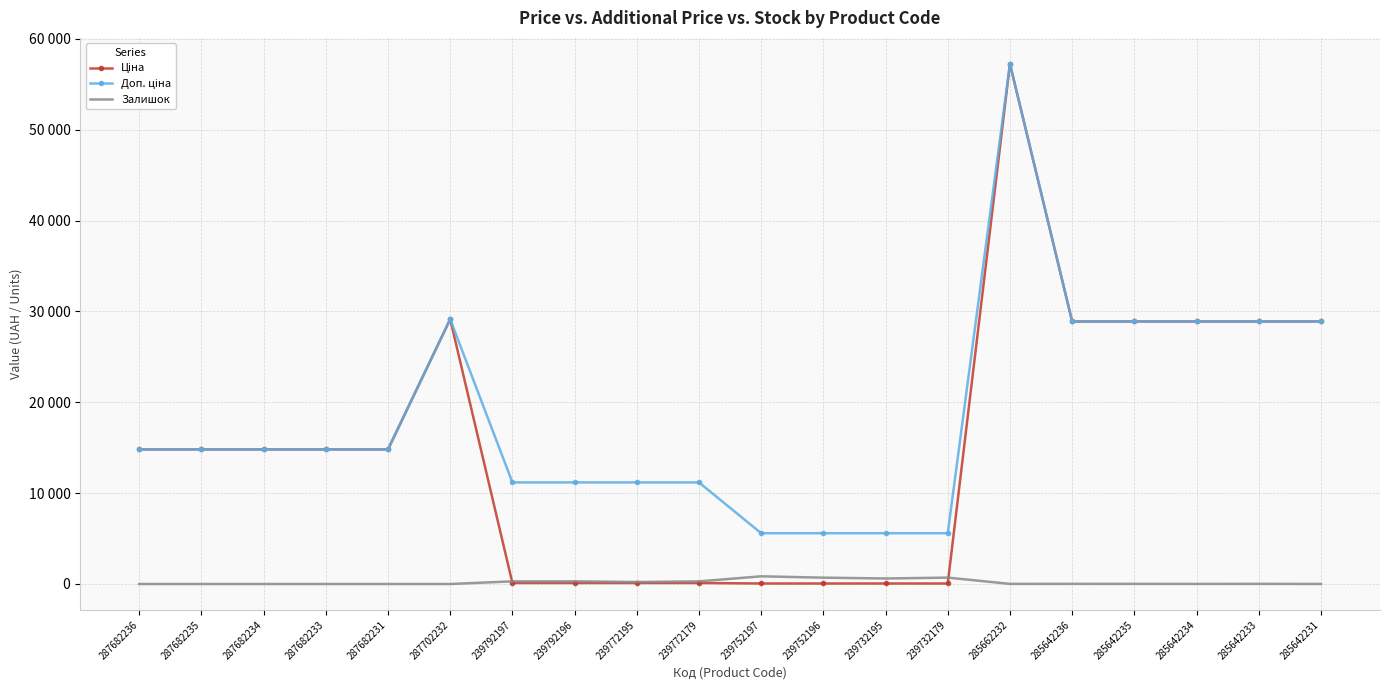

Is this an area chart (filled region under the line)?

No